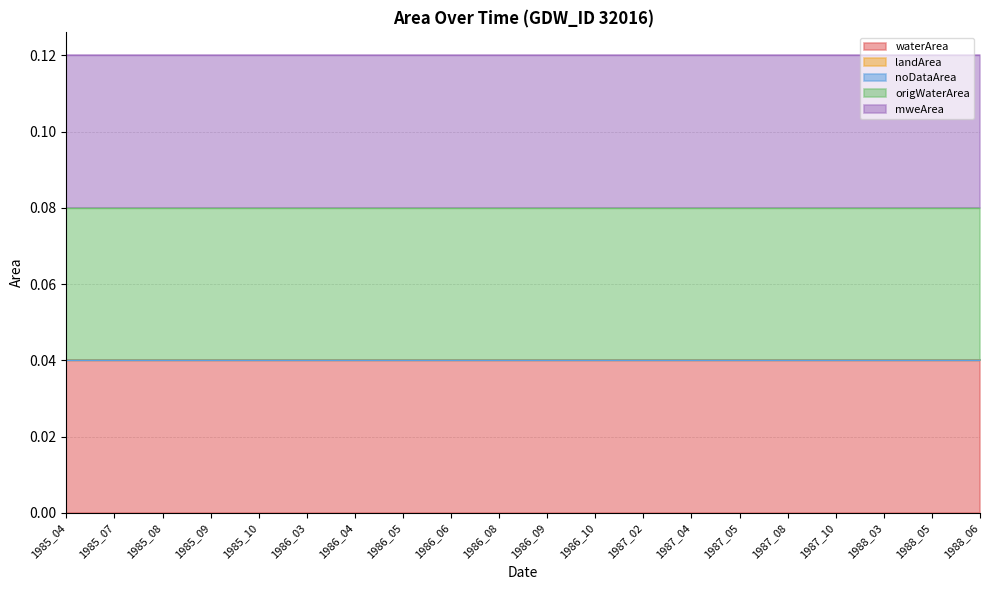

Which category has the highest value in the landArea series?

1985_04